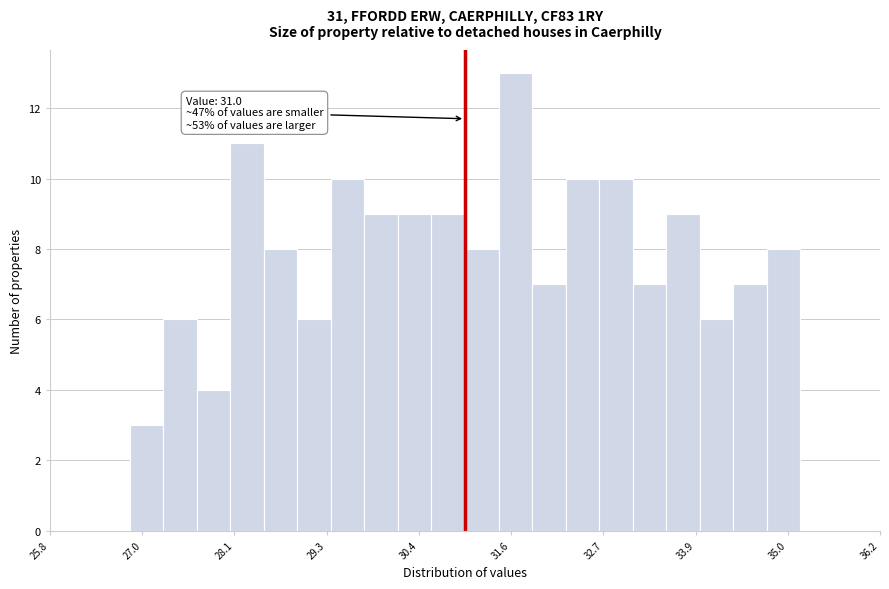

Around what value on the x-axis is the tallest bar? Give the approximate position of its centre, as read against the axis.

31.6